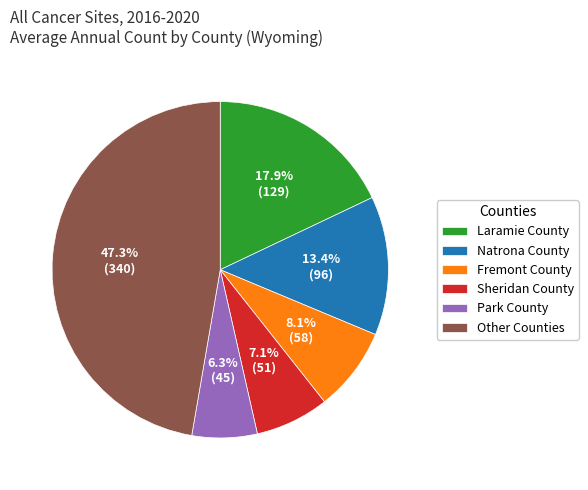

Which has a higher value, Park County or Other Counties?

Other Counties